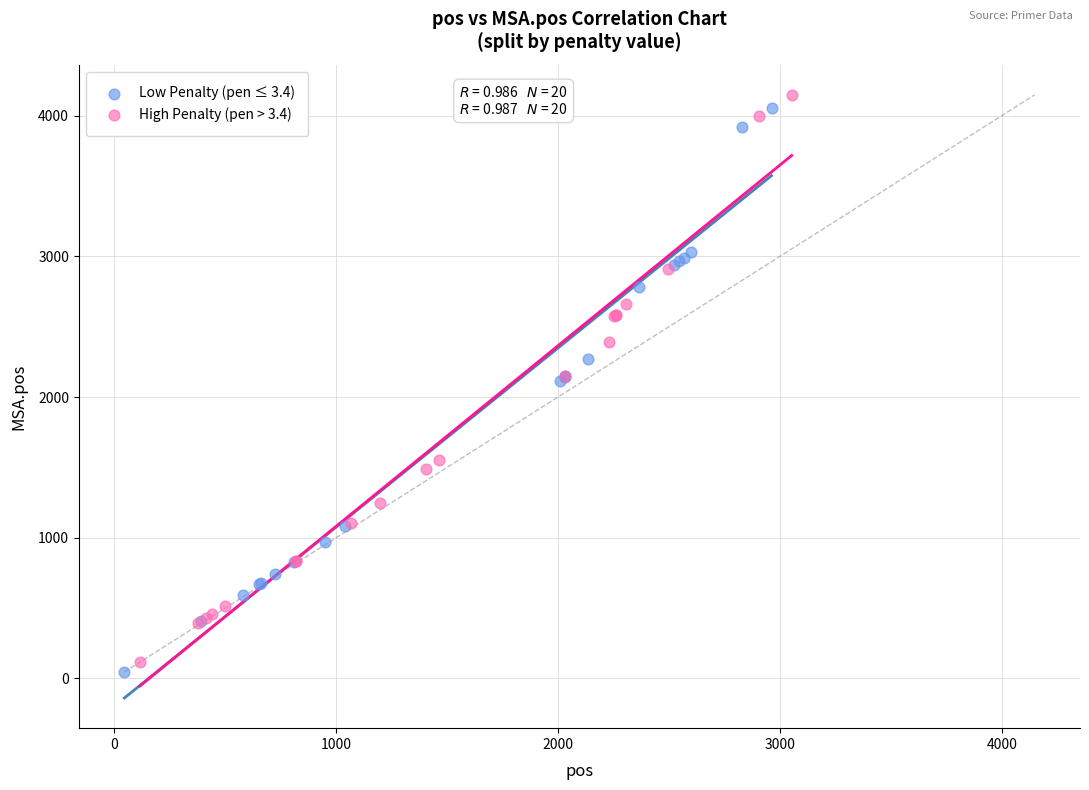

Which series contains the highest Y value?

High Penalty (pen > 3.4)